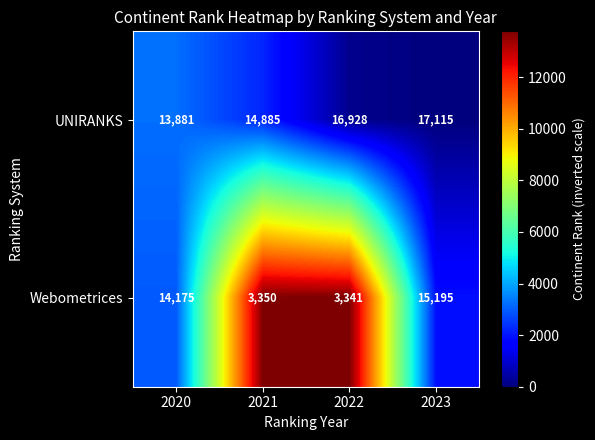

Count the number of categories in the chart.

4